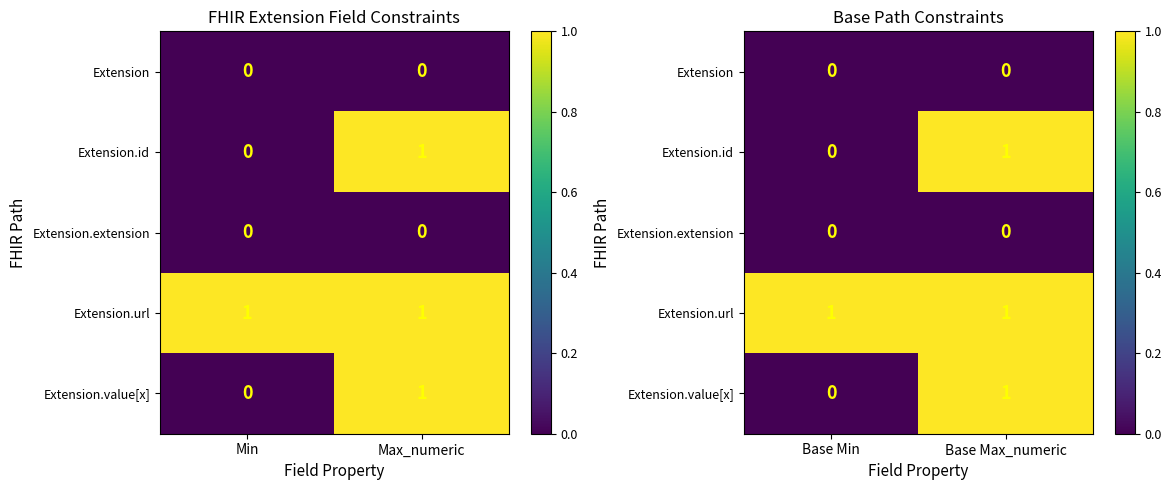

Which category has the lowest value in the Extension.url series?

Base Min